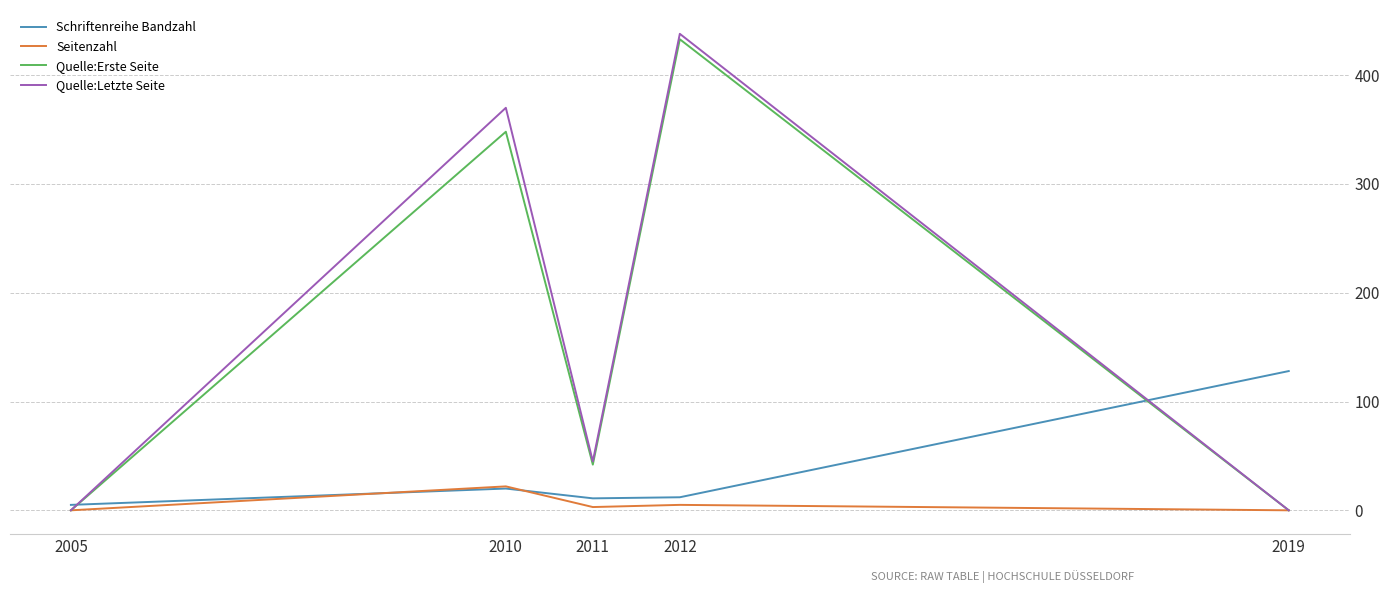

What is the maximum value for Quelle:Erste Seite?

433